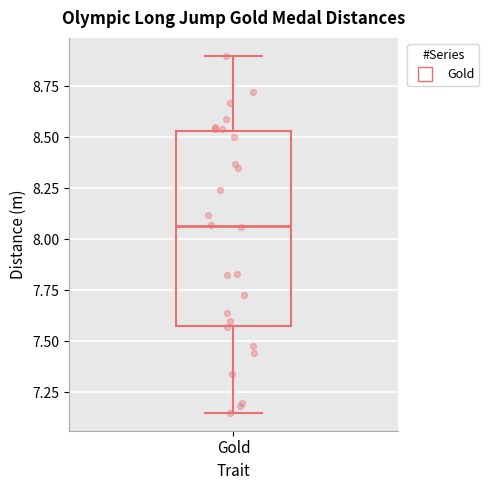

Where is the upper edge of the box for Gold on the y-axis? The values are not printed on the chart, so give them approximately, as read against the axis.

8.55